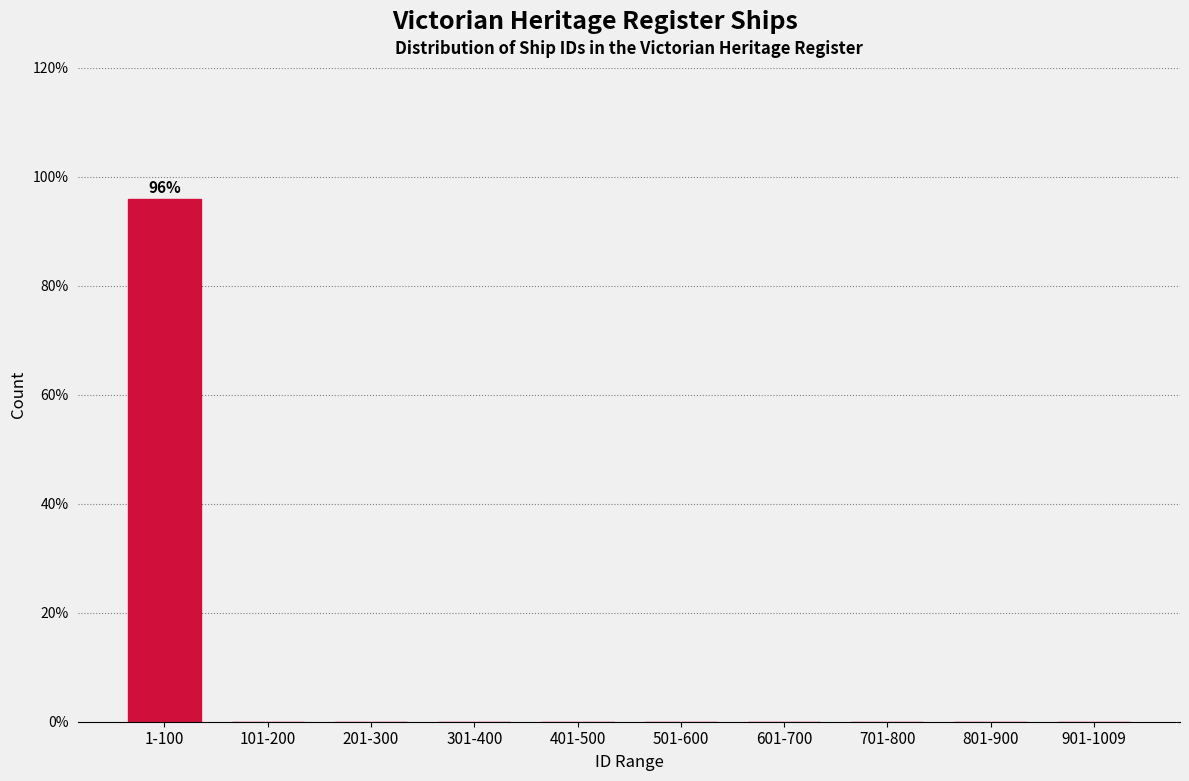

Reading left to right, transcribe all the data shown in this chart.

1-100=96	101-200=0	201-300=0	301-400=0	401-500=0	501-600=0	601-700=0	701-800=0	801-900=0	901-1009=0